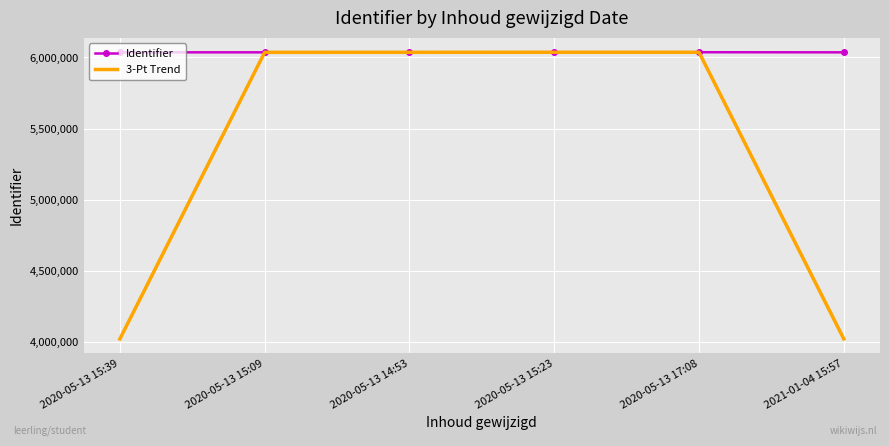

Rank the series at 2020-05-13 15:39 from highest to lowest value.

Identifier, 3-Pt Trend